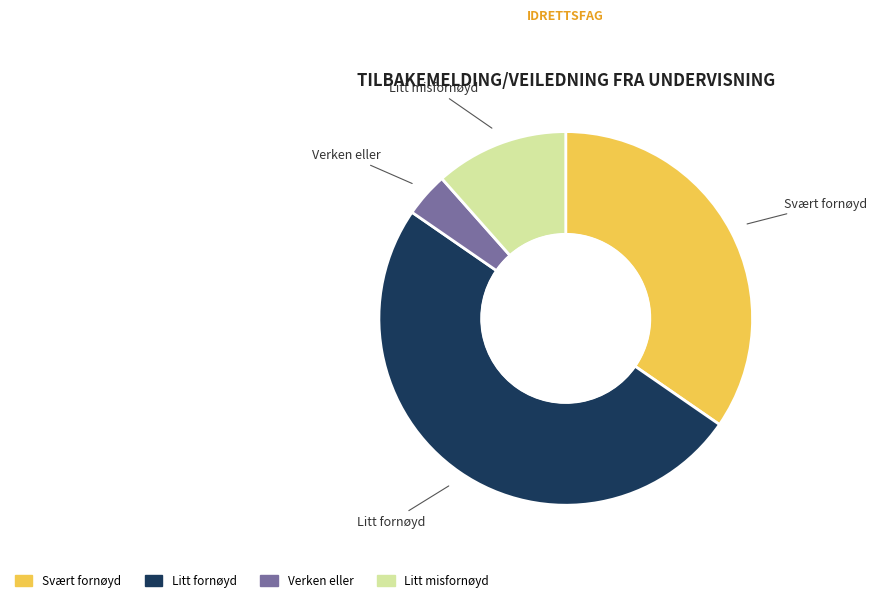

How many slices are in this pie chart?

4